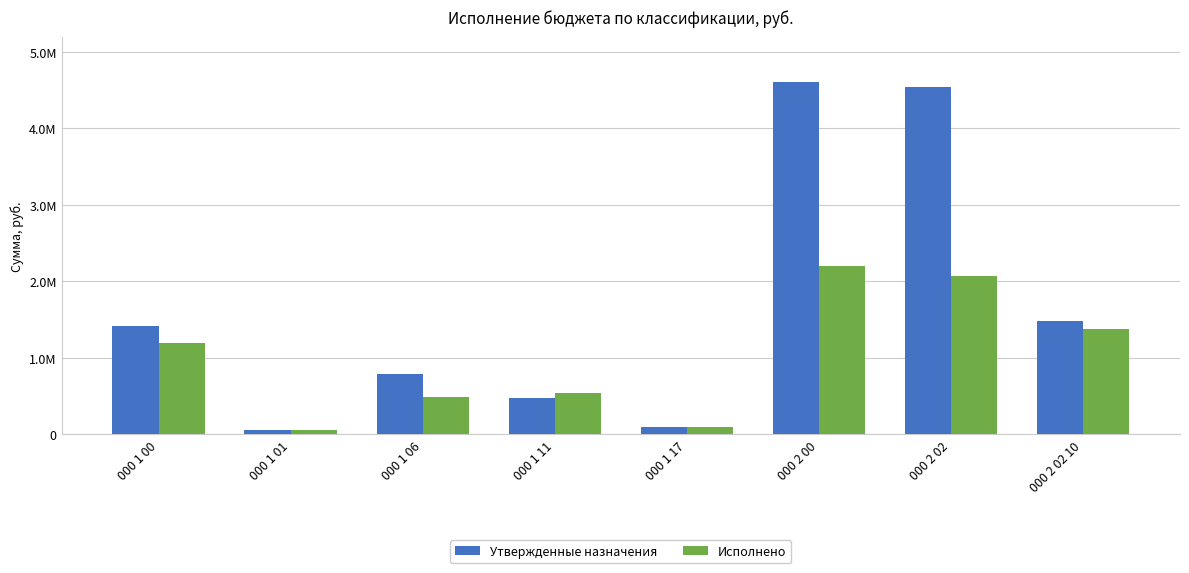

Which series changed the most between 000 1 00 and 000 1 06?

Исполнено